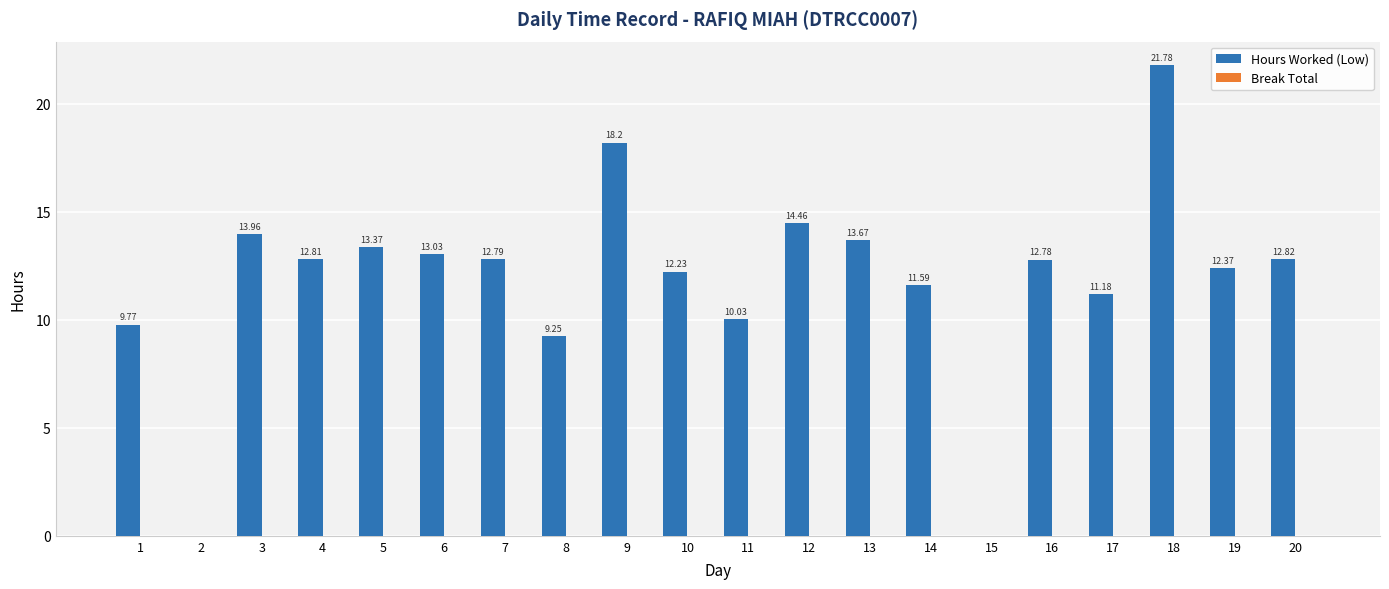

What is the sum of all values?

236.1